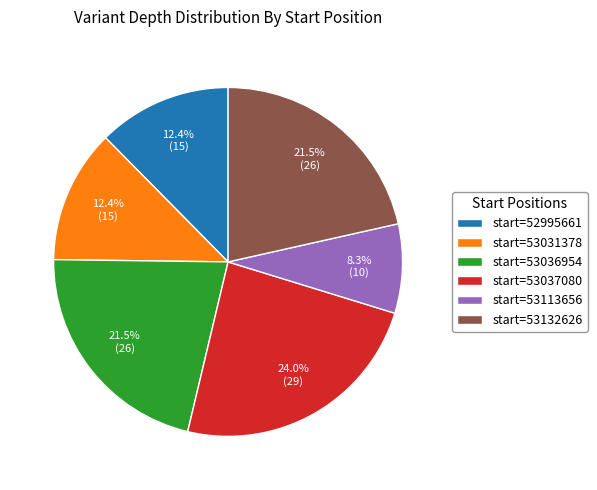

Which slice is the smallest?

start=53113656